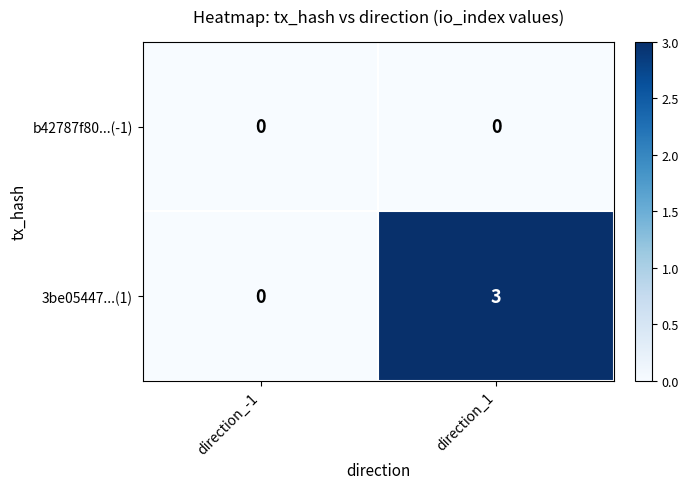

At which category is the sum across all series the highest?

direction_1